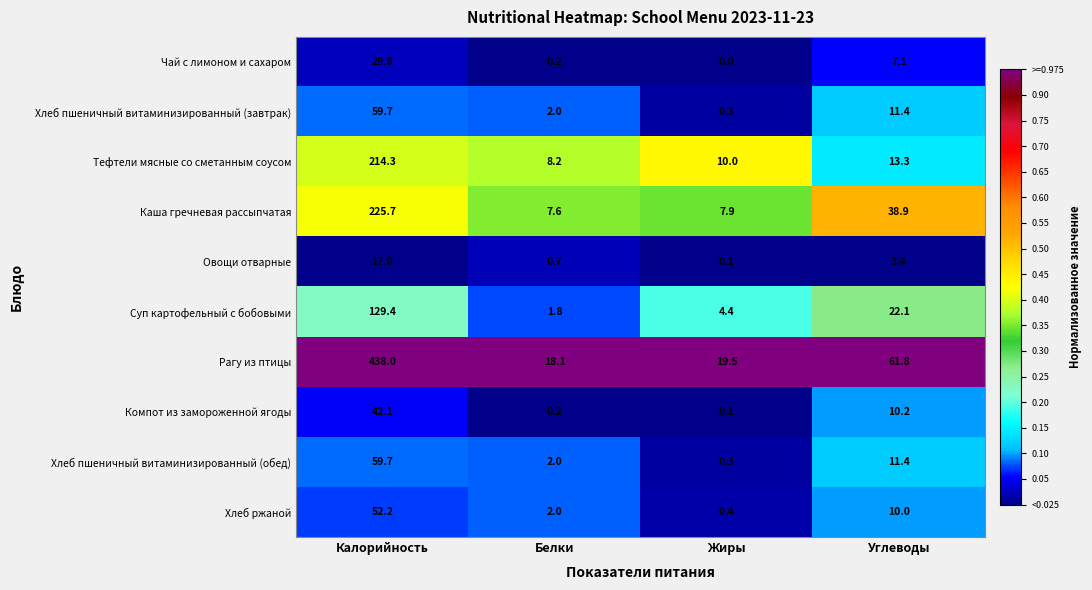

Count the number of data series in this chart.

10